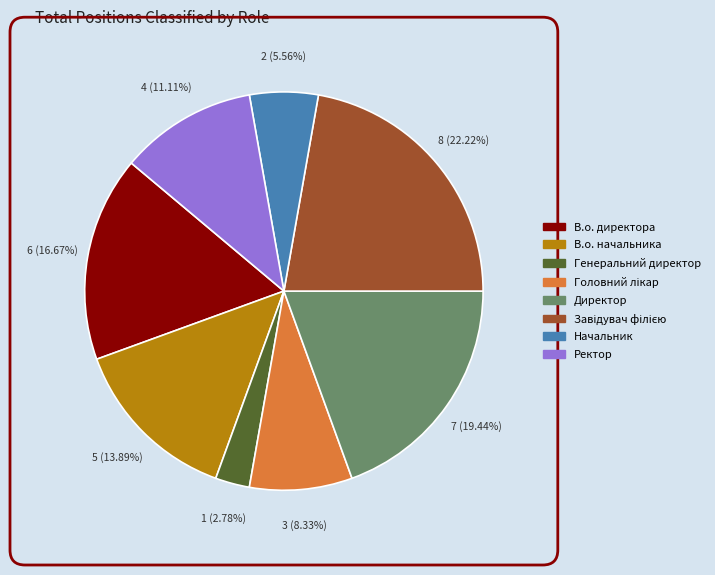

How many segments does this pie chart have?

8